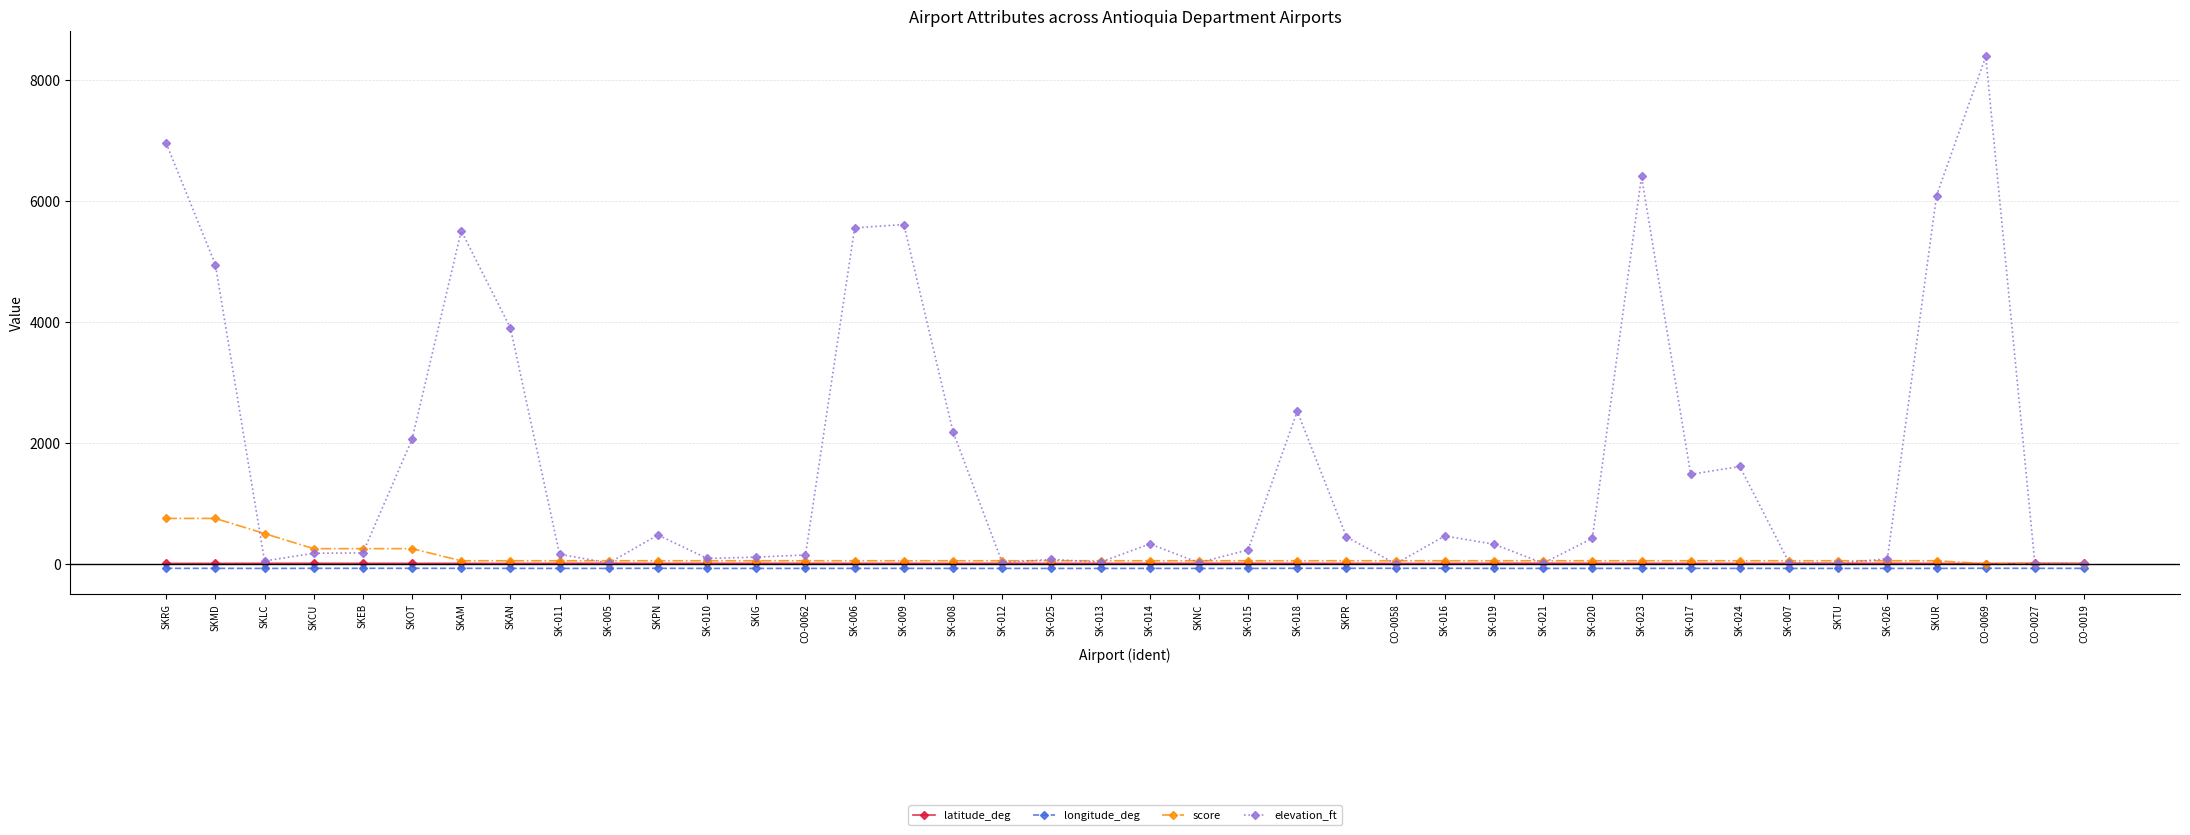

How many data points does each series have?

40